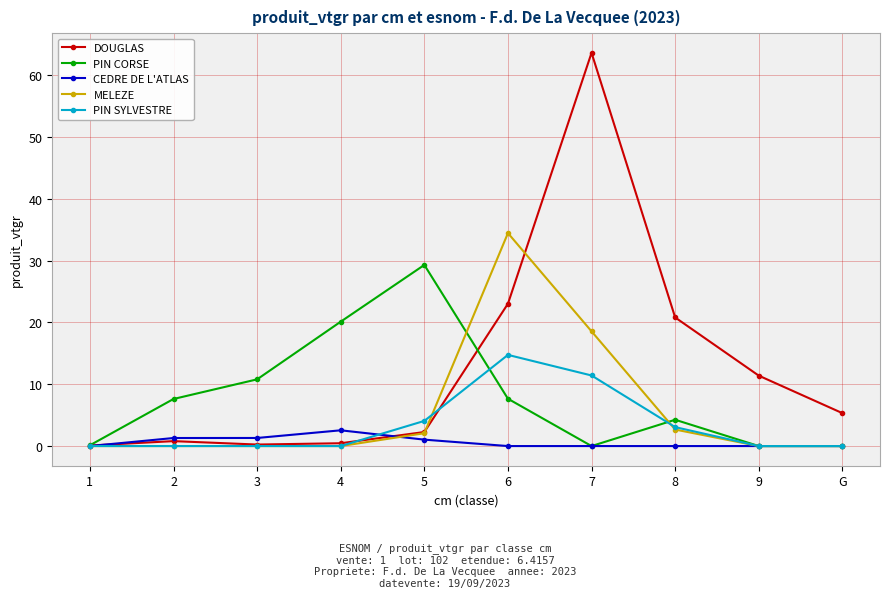

In PIN CORSE, how many points are higher than both neighbors (excluding endpoints)?

2